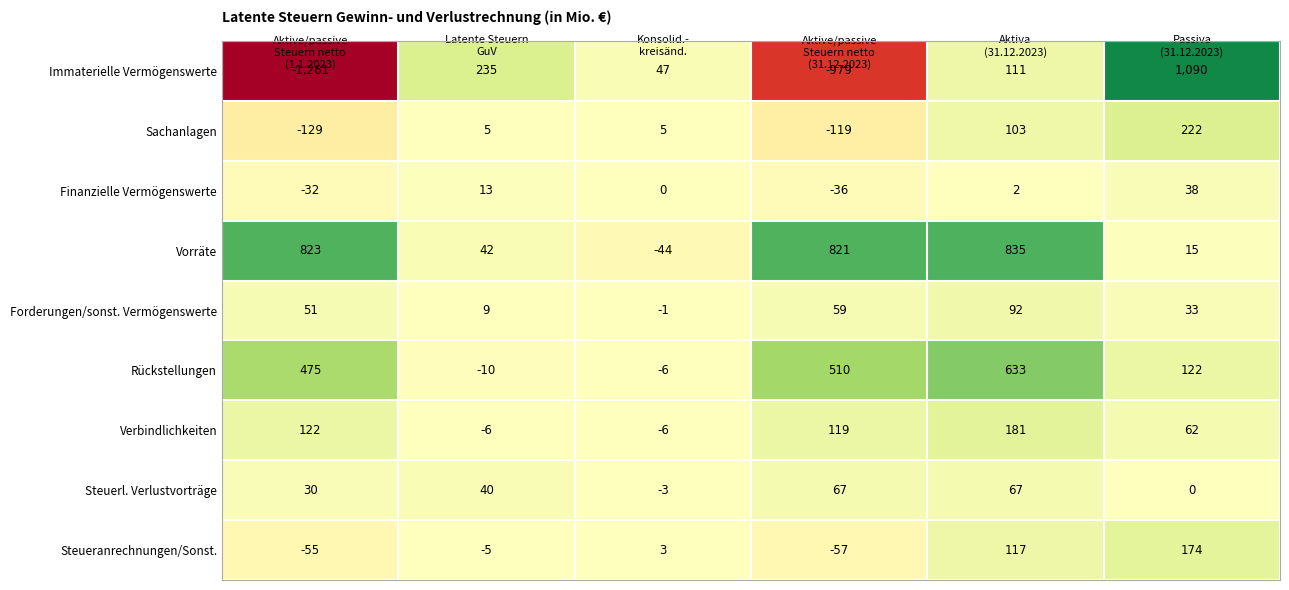

How many positive values does the Vorräte series have?

5